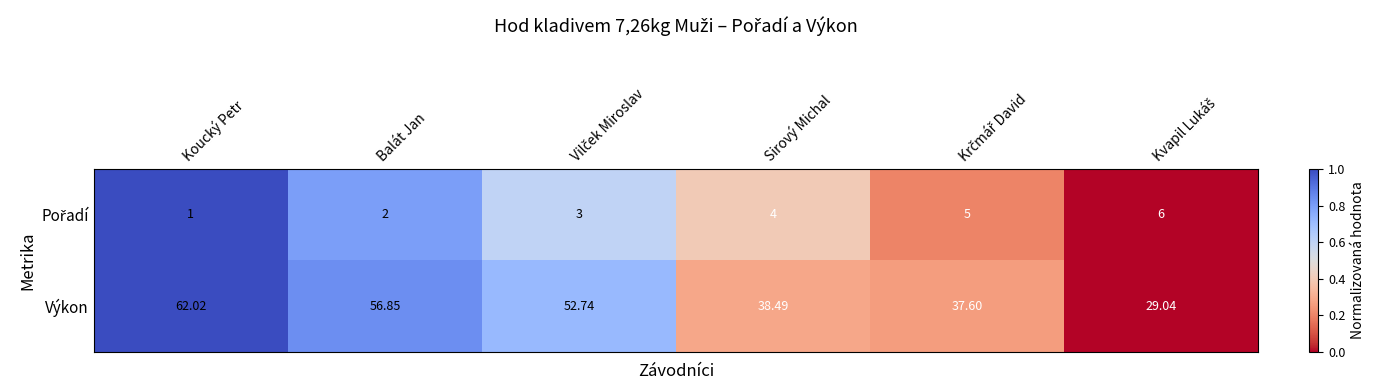

Which series has the largest total across all categories?

Výkon